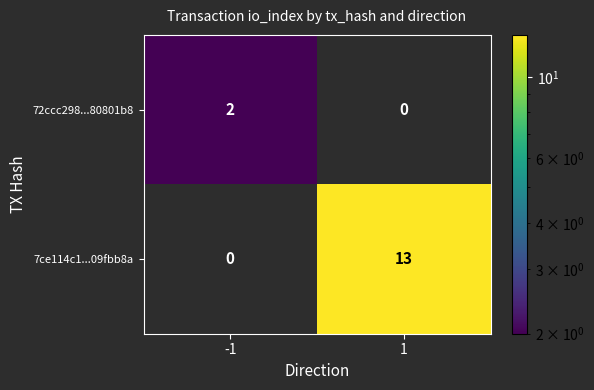

What is the difference between the highest and lowest values at -1?

2